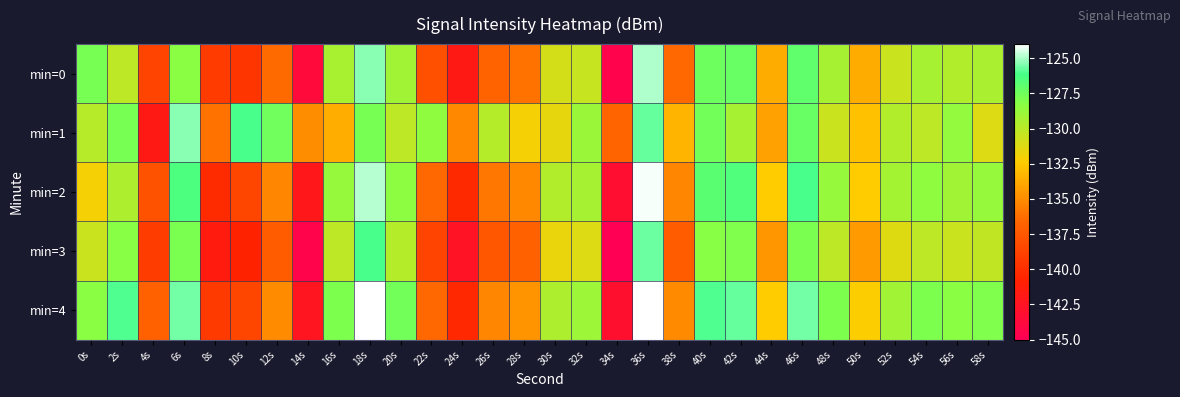

What is the difference between the highest and lowest values at 48s?

2.6